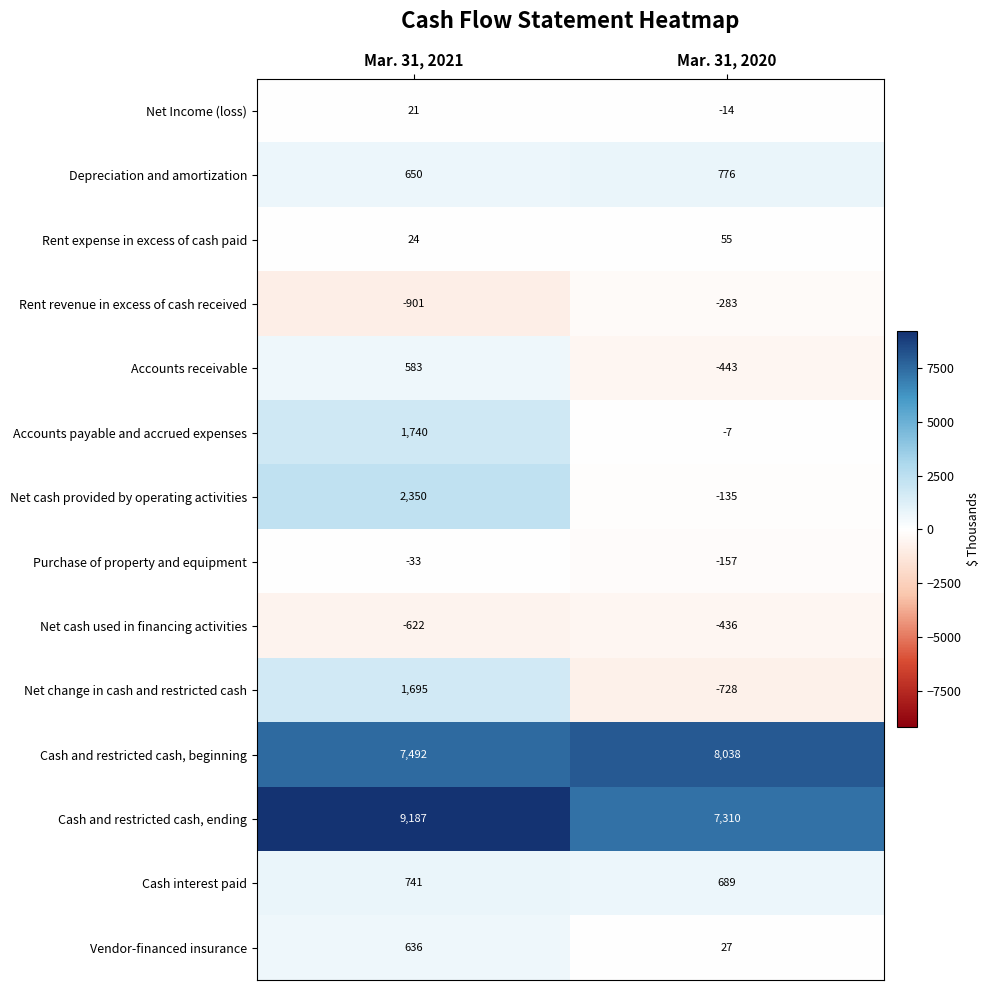

True or false: Accounts receivable has a value of 583 at Mar. 31, 2021.

True